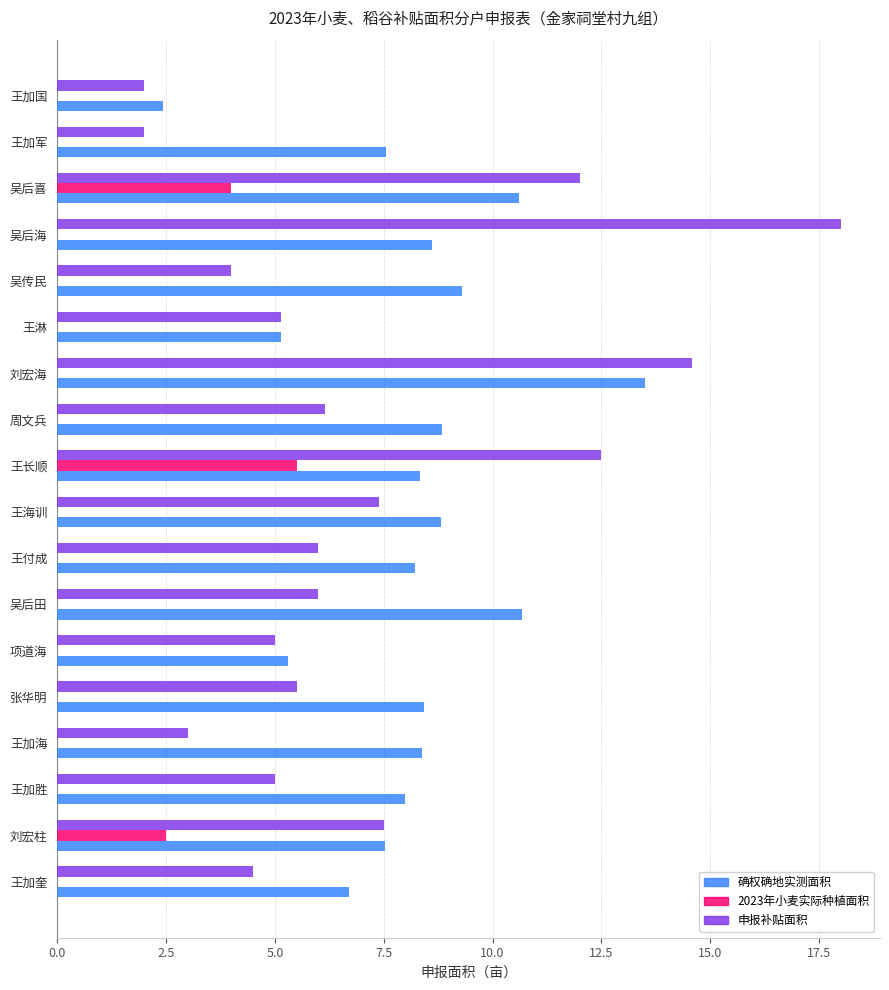

At which label does 2023年小麦实际种植面积 reach its peak?

王长顺